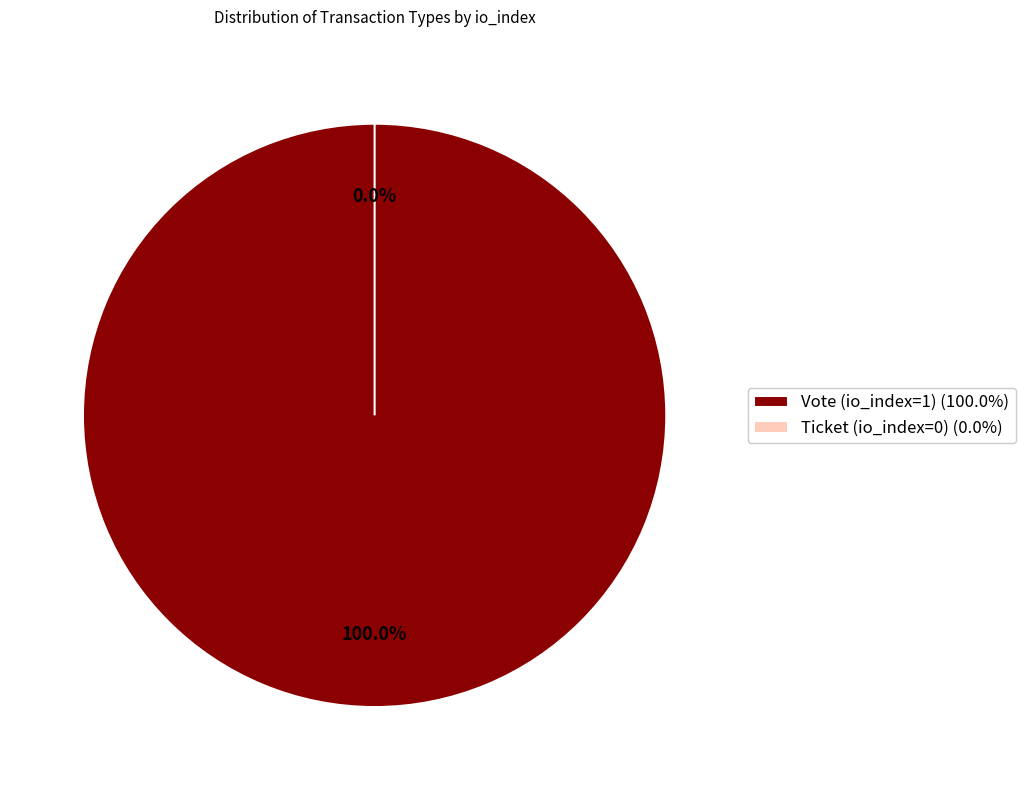

Is the sum of Vote (io_index=1) and Ticket (io_index=0) greater than half?

Yes